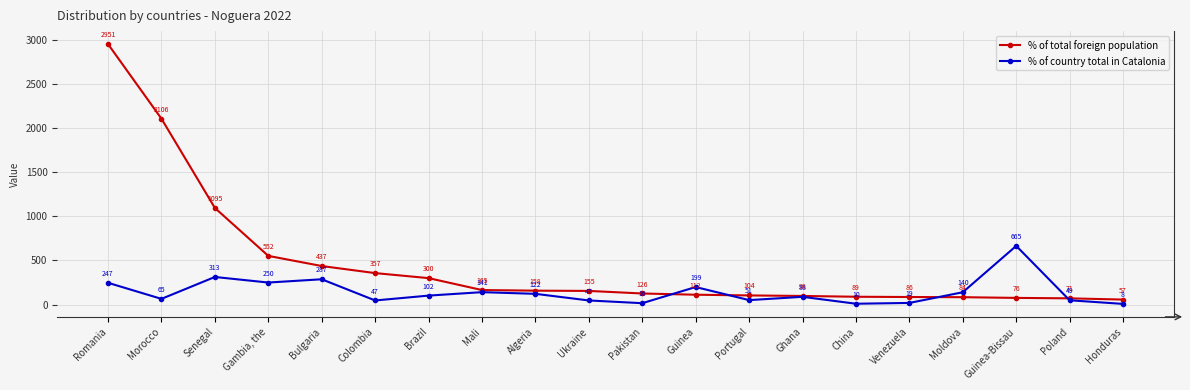

Rank the series at Morocco from highest to lowest value.

% of total foreign population, % of country total in Catalonia